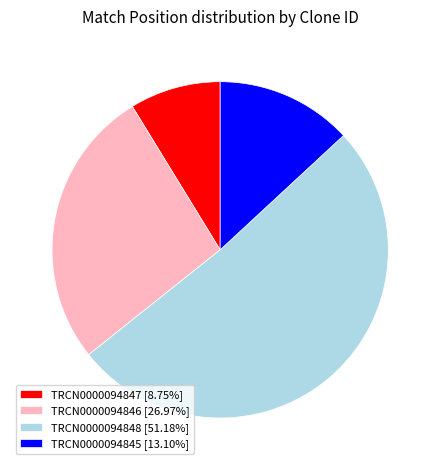

How many slices are in this pie chart?

4